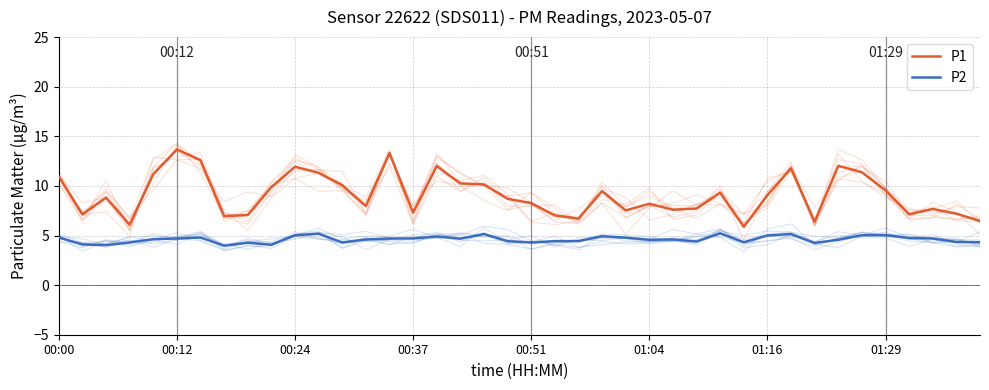

What is the average value of the P2 series?

4.6